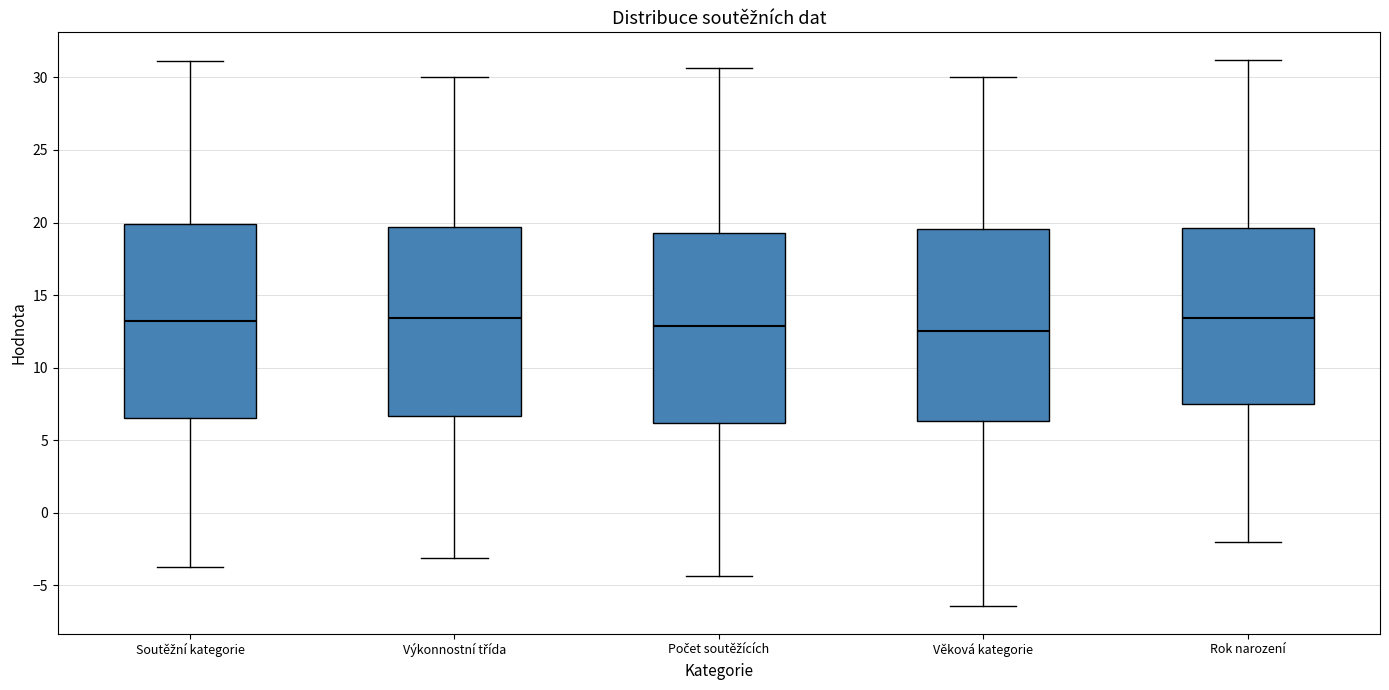

Where is the upper edge of the box for Soutěžní kategorie on the y-axis? The values are not printed on the chart, so give them approximately, as read against the axis.

20.0